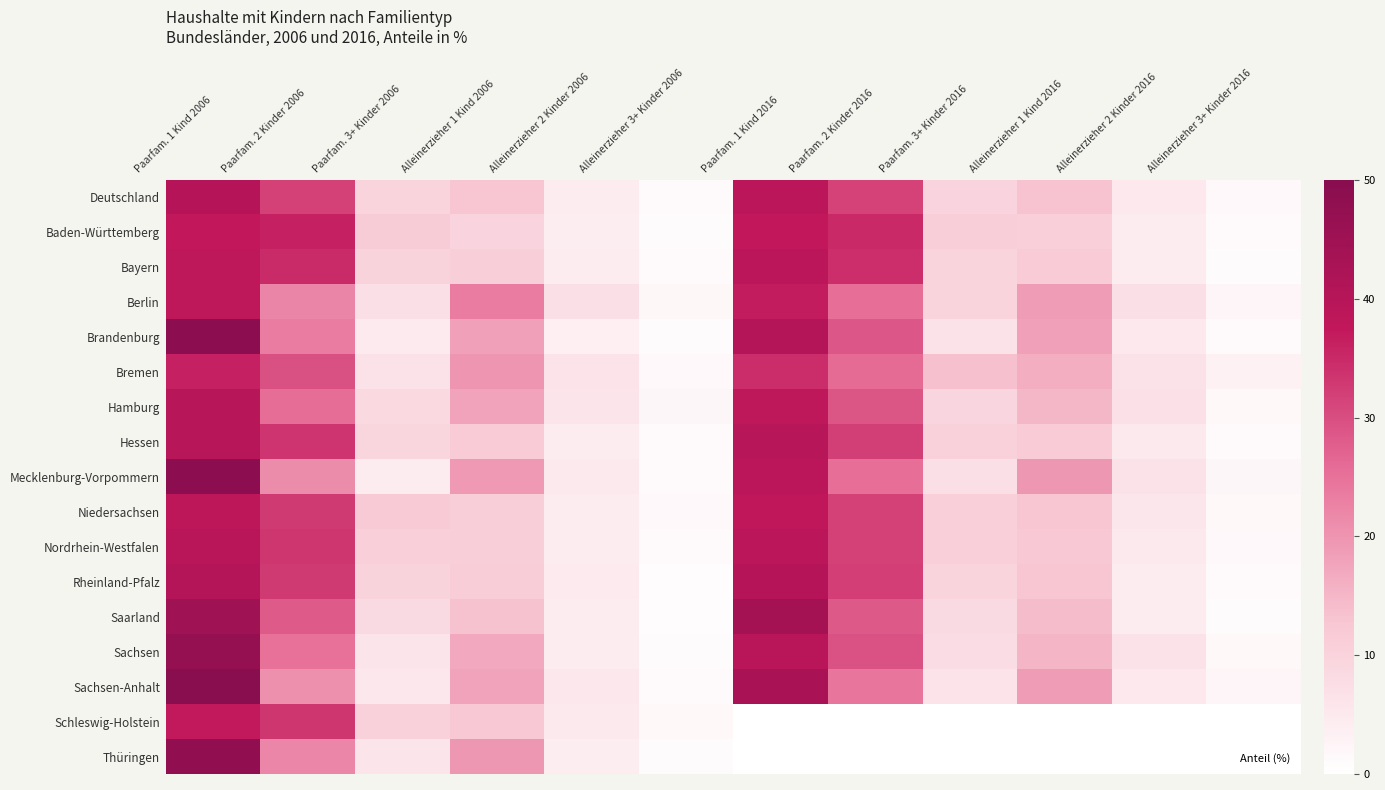

What is the spread (max minus min) of values at Alleinerzieher 1 Kind 2006?

13.6